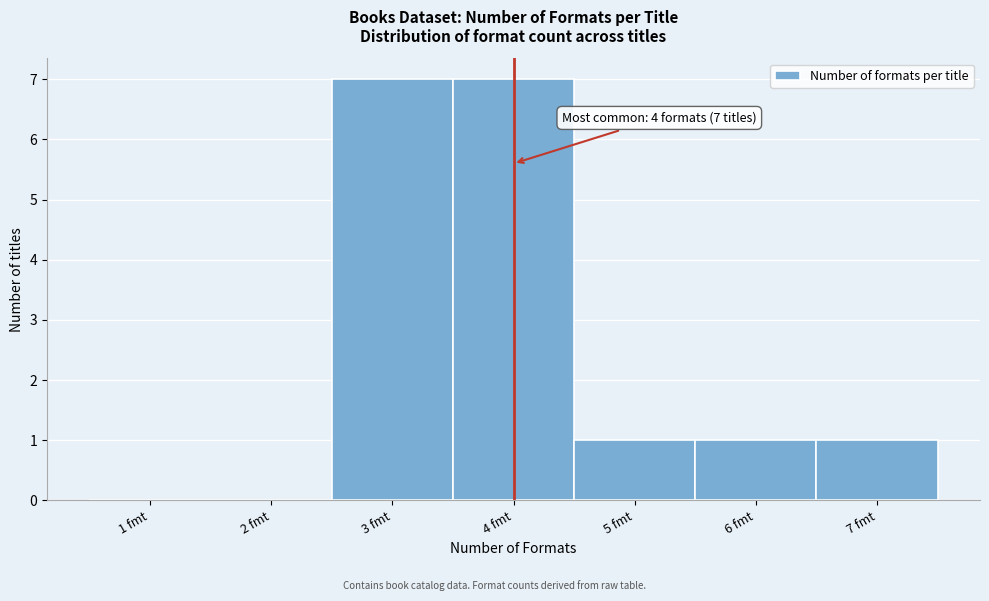

Reading right to left, what are all the values shown in this chart?

7 fmt=1	6 fmt=1	5 fmt=1	4 fmt=7	3 fmt=7	2 fmt=0	1 fmt=0